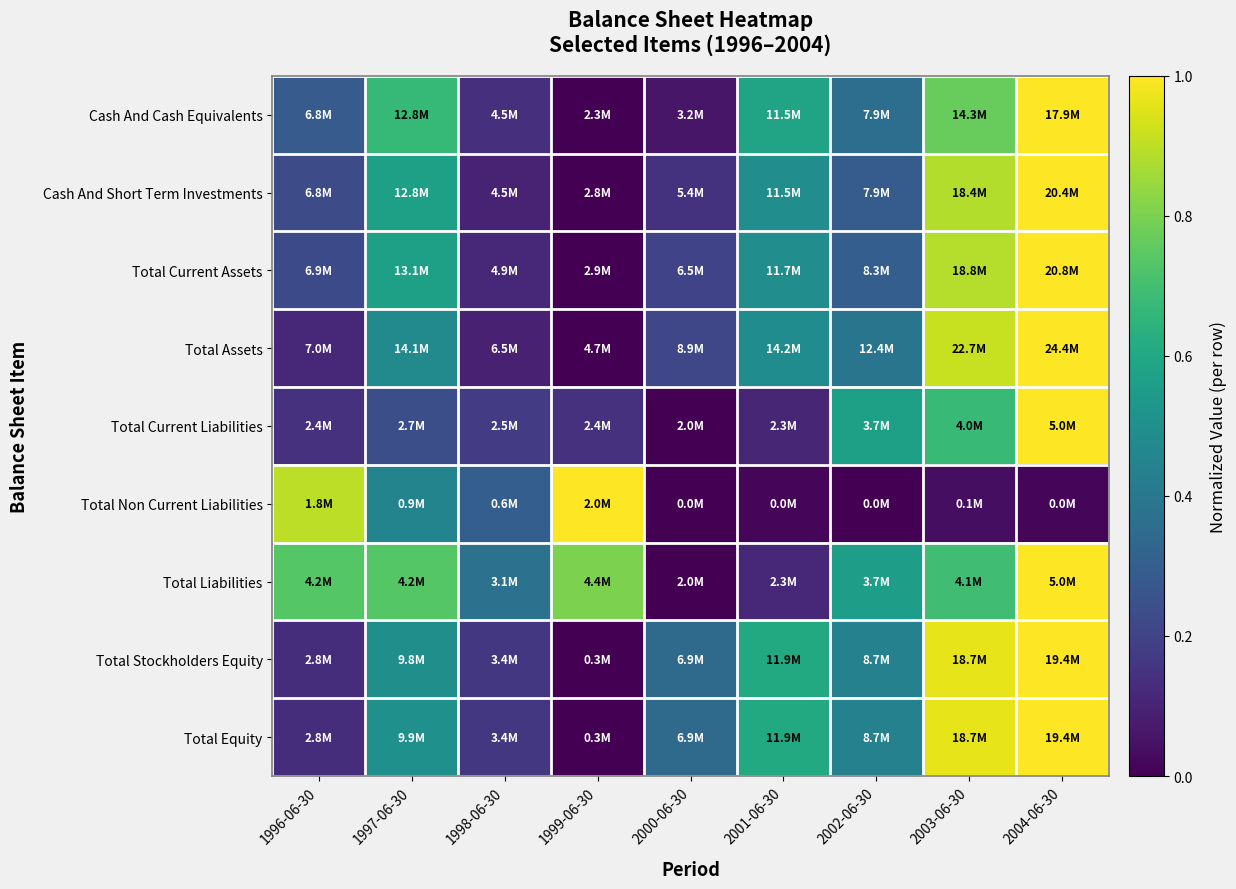

Reading left to right, extract all data points from this chart.

Cash And Cash Equivalents: 1996-06-30=0.3	1997-06-30=0.7	1998-06-30=0.1	1999-06-30=0.0	2000-06-30=0.1	2001-06-30=0.6	2002-06-30=0.4	2003-06-30=0.8	2004-06-30=1.0
Cash And Short Term Investments: 1996-06-30=0.2	1997-06-30=0.6	1998-06-30=0.1	1999-06-30=0.0	2000-06-30=0.1	2001-06-30=0.5	2002-06-30=0.3	2003-06-30=0.9	2004-06-30=1.0
Total Current Assets: 1996-06-30=0.2	1997-06-30=0.6	1998-06-30=0.1	1999-06-30=0.0	2000-06-30=0.2	2001-06-30=0.5	2002-06-30=0.3	2003-06-30=0.9	2004-06-30=1.0
Total Assets: 1996-06-30=0.1	1997-06-30=0.5	1998-06-30=0.1	1999-06-30=0.0	2000-06-30=0.2	2001-06-30=0.5	2002-06-30=0.4	2003-06-30=0.9	2004-06-30=1.0
Total Current Liabilities: 1996-06-30=0.1	1997-06-30=0.2	1998-06-30=0.2	1999-06-30=0.1	2000-06-30=0.0	2001-06-30=0.1	2002-06-30=0.6	2003-06-30=0.7	2004-06-30=1.0
Total Non Current Liabilities: 1996-06-30=0.9	1997-06-30=0.5	1998-06-30=0.3	1999-06-30=1.0	2000-06-30=0.0	2001-06-30=0.0	2002-06-30=0.0	2003-06-30=0.0	2004-06-30=0.0
Total Liabilities: 1996-06-30=0.7	1997-06-30=0.7	1998-06-30=0.4	1999-06-30=0.8	2000-06-30=0.0	2001-06-30=0.1	2002-06-30=0.6	2003-06-30=0.7	2004-06-30=1.0
Total Stockholders Equity: 1996-06-30=0.1	1997-06-30=0.5	1998-06-30=0.2	1999-06-30=0.0	2000-06-30=0.3	2001-06-30=0.6	2002-06-30=0.4	2003-06-30=1.0	2004-06-30=1.0
Total Equity: 1996-06-30=0.1	1997-06-30=0.5	1998-06-30=0.2	1999-06-30=0.0	2000-06-30=0.3	2001-06-30=0.6	2002-06-30=0.4	2003-06-30=1.0	2004-06-30=1.0